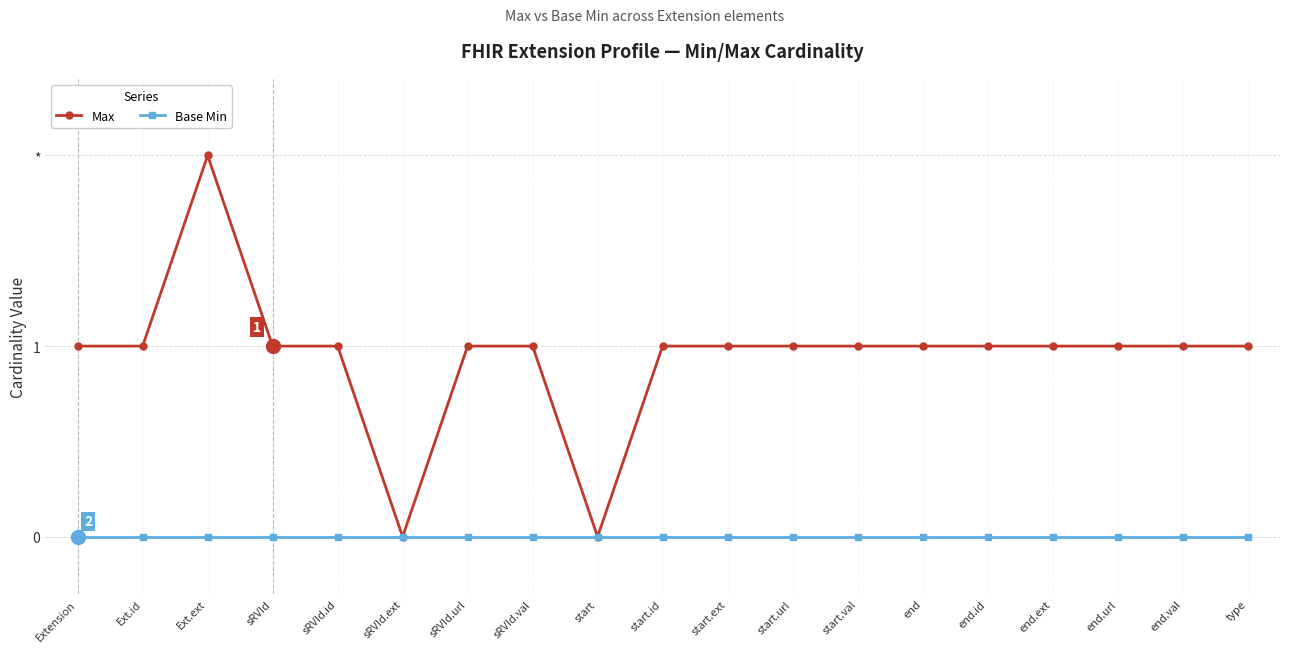

What is the value of the Max point at the 7th from the left?

1